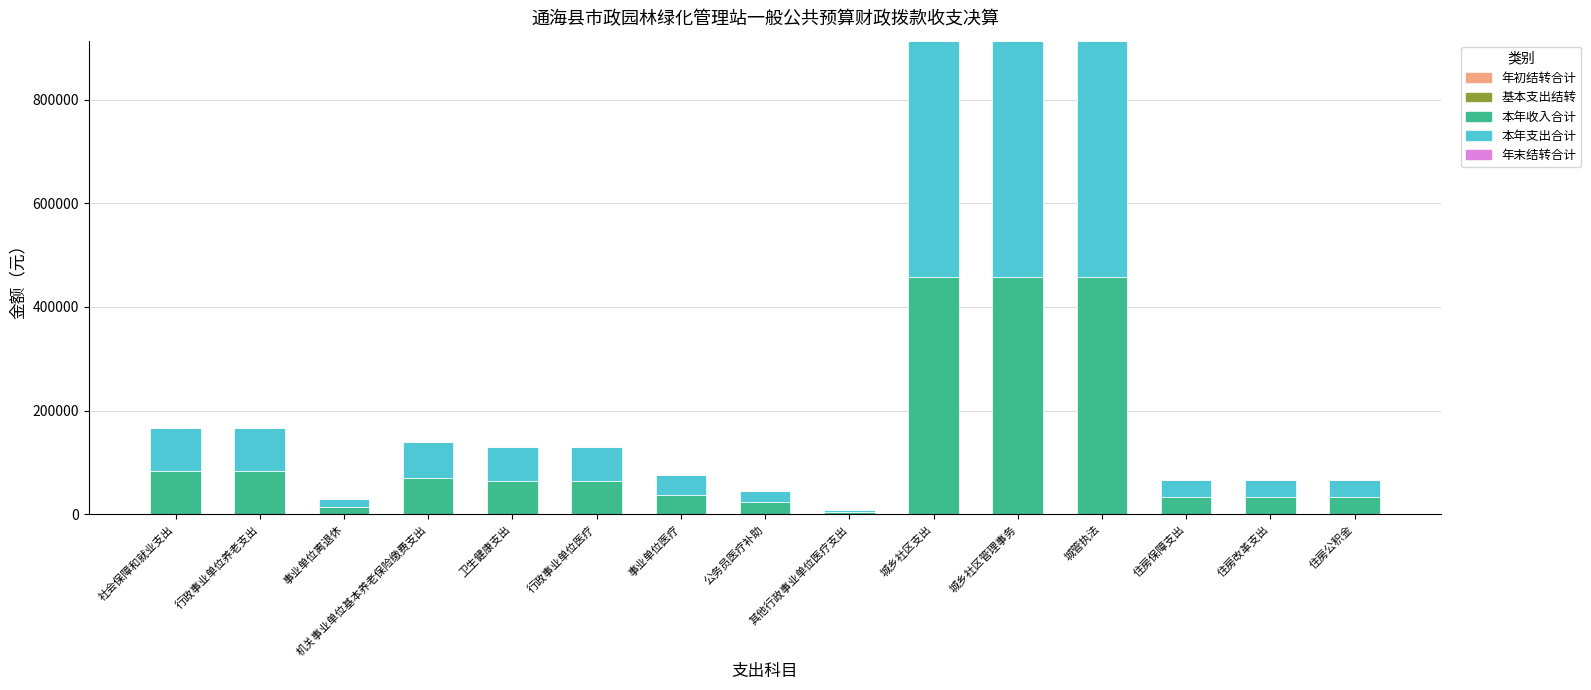

What is the sum of the 本年收入合计 values at 行政事业单位养老支出 and 城乡社区支出?

540518.4